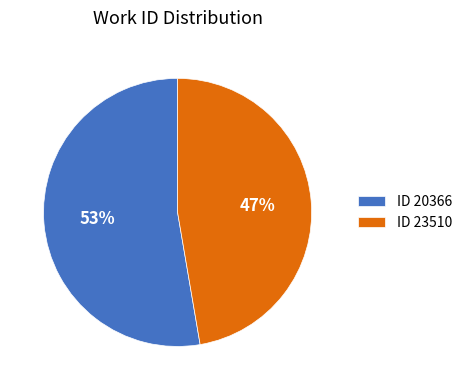

To the nearest percent, what is the average slice percentage?

50%